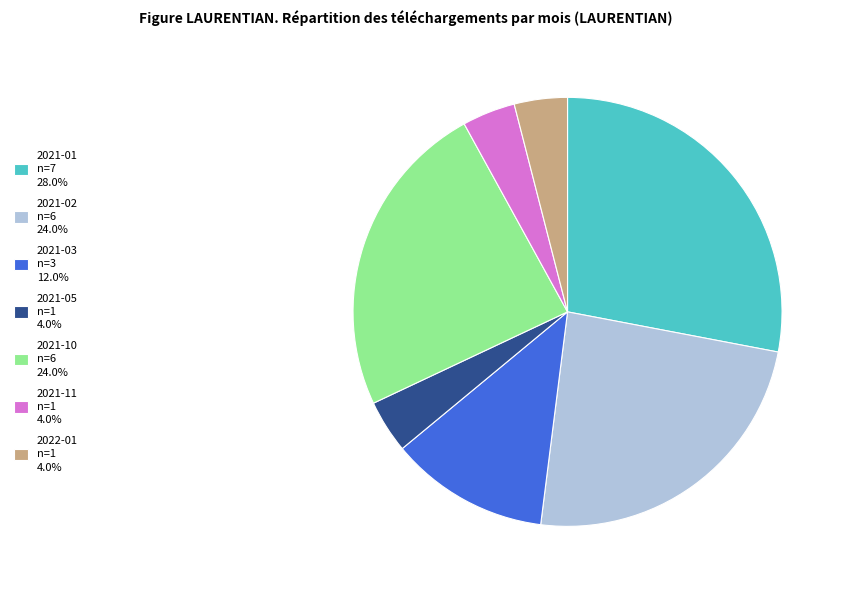

True or false: 2021-11 accounts for 4% of the total.

True